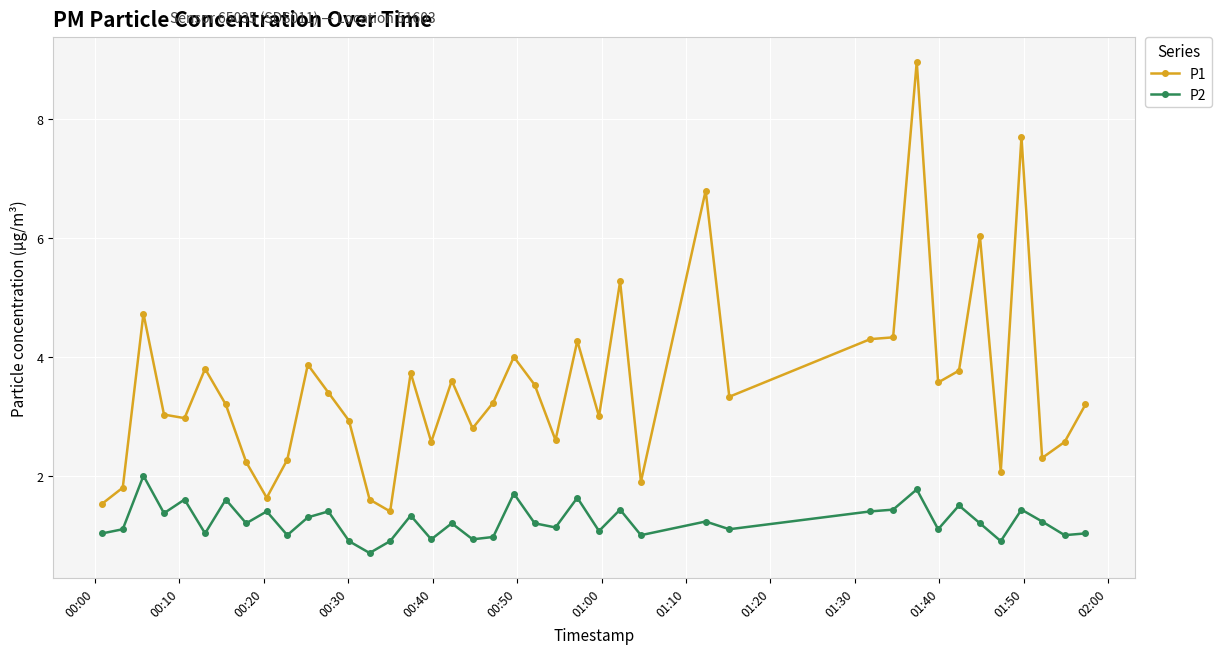

True or false: P1 has more than 2 interior local peaks.

True